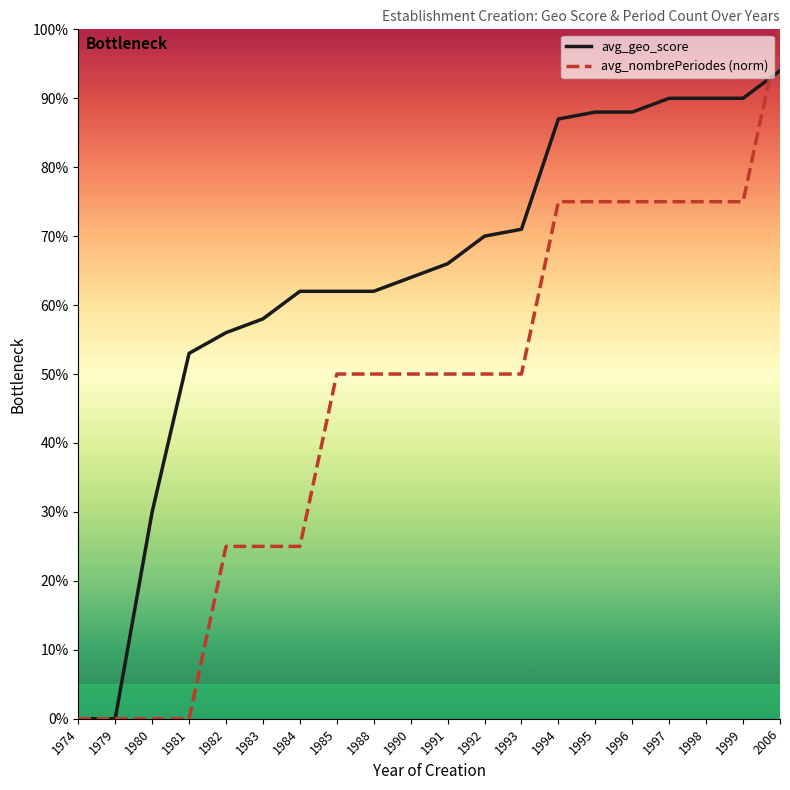

What are all the series names shown in the legend?

avg_geo_score, avg_nombrePeriodes (norm)